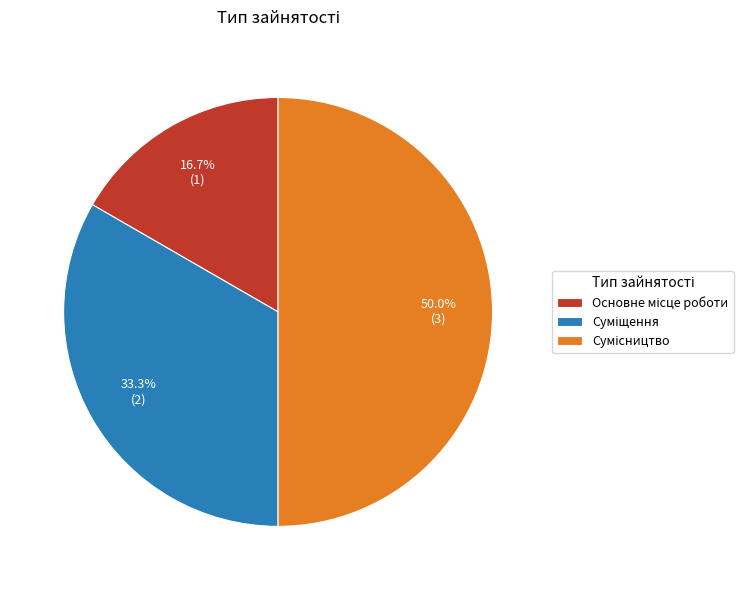

How much of the chart is everything except Сумісництво?

50.0%